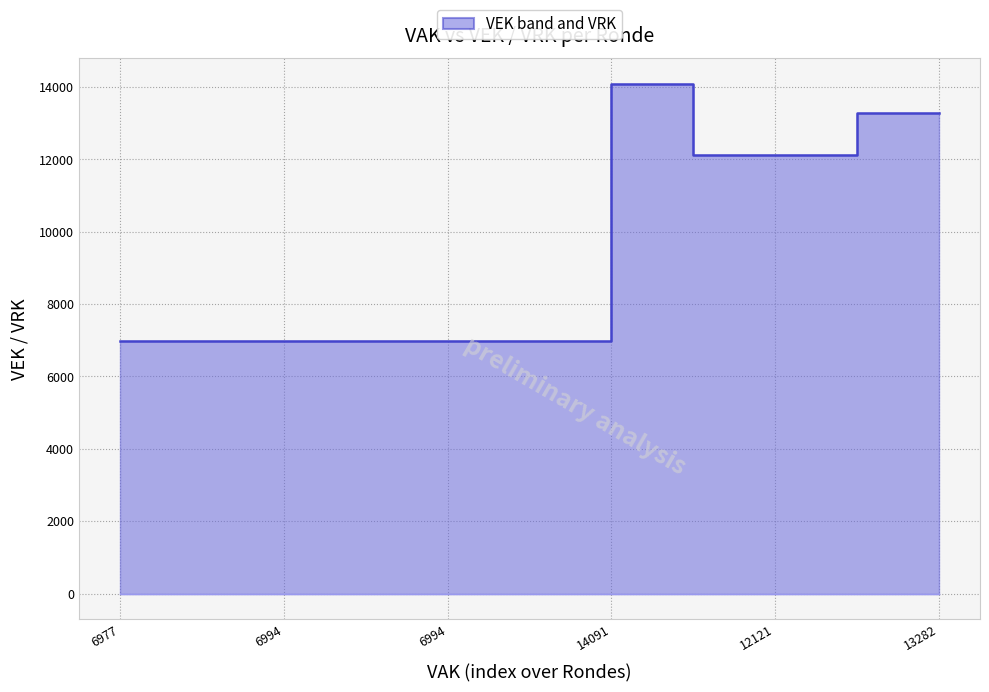

What is the sum of the VEK values at 14091 and 6?

21085